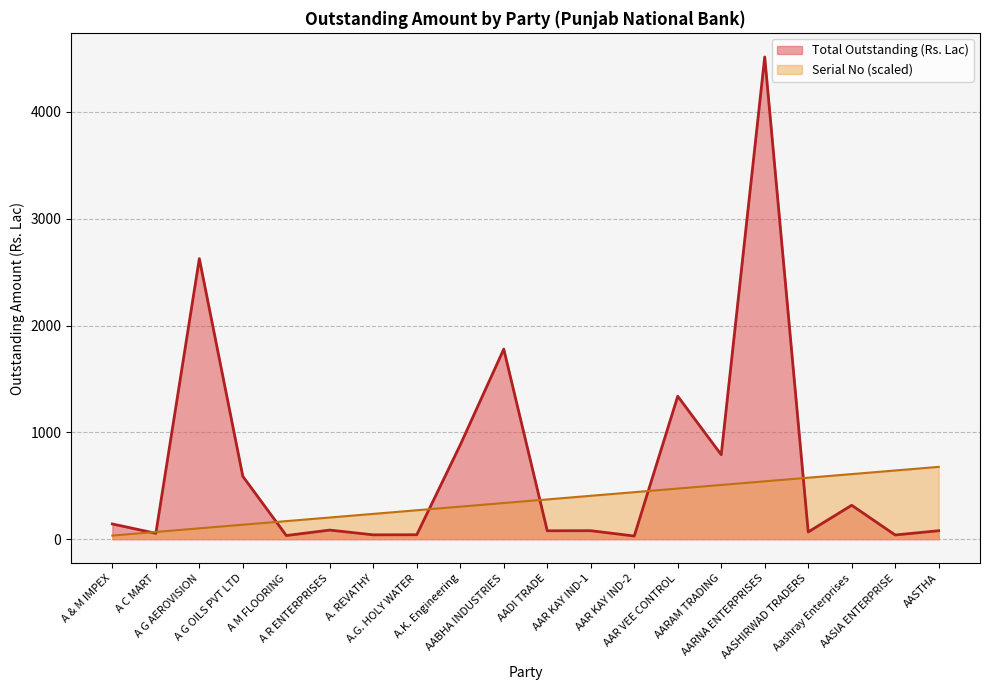

What is the greatest value displayed?

4515.1